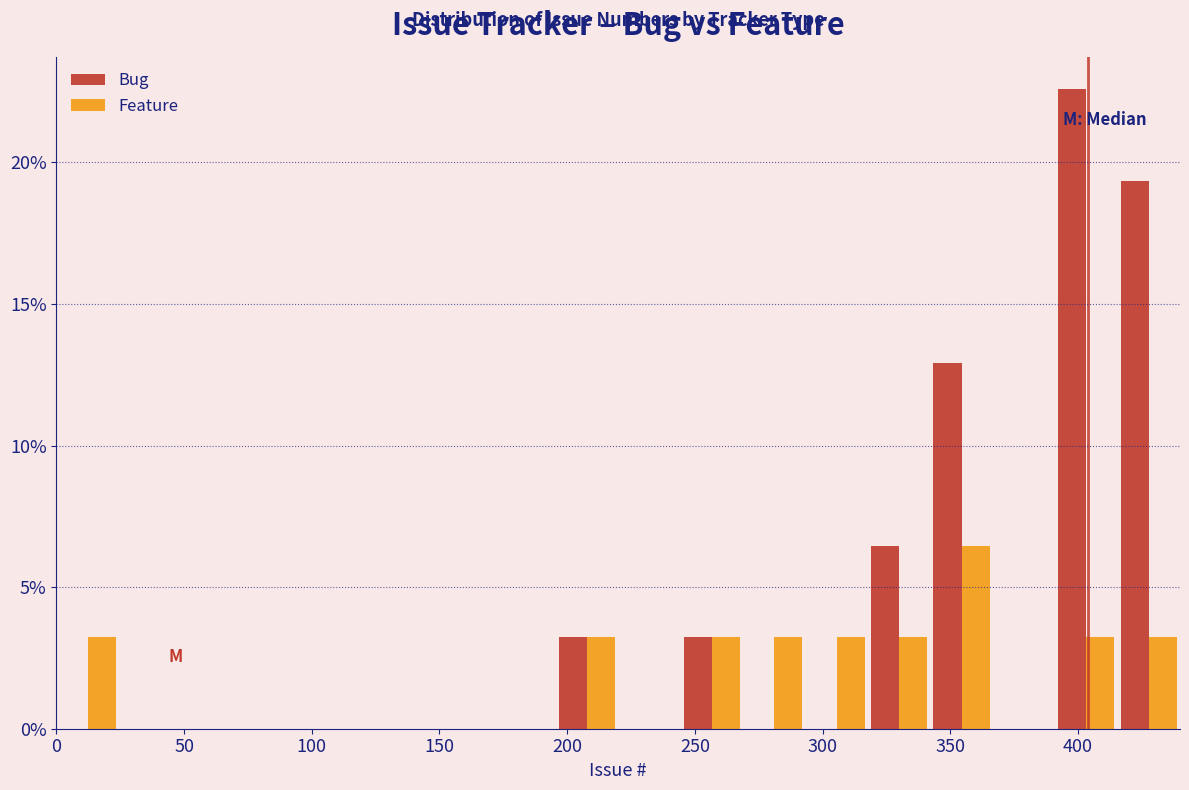

Reading left to right, transcribe this chart: for each range on the x-axis, give the height of each series' bar. Neither the bar edges nor the heights are printed on the chart, so give them approximately, as read against the axes.

0 to 25: Bug=0	Feature=3.0
25 to 50: Bug=0	Feature=0
50 to 75: Bug=0	Feature=0
75 to 100: Bug=0	Feature=0
100 to 120: Bug=0	Feature=0
120 to 145: Bug=0	Feature=0
145 to 170: Bug=0	Feature=0
170 to 195: Bug=0	Feature=0
195 to 220: Bug=3.0	Feature=3.0
220 to 245: Bug=0	Feature=0
245 to 270: Bug=3.0	Feature=3.0
270 to 295: Bug=0	Feature=3.0
295 to 320: Bug=0	Feature=3.0
320 to 340: Bug=6.5	Feature=3.0
340 to 365: Bug=13.0	Feature=6.5
365 to 390: Bug=0	Feature=0
390 to 415: Bug=22.5	Feature=3.0
415 to 440: Bug=19.5	Feature=3.0